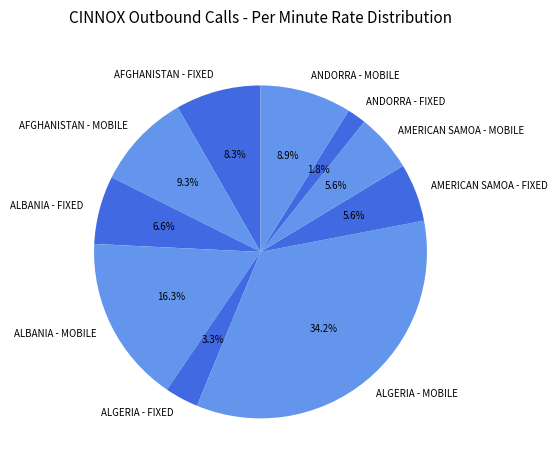

To the nearest percent, what portion does AFGHANISTAN - FIXED represent?

8%